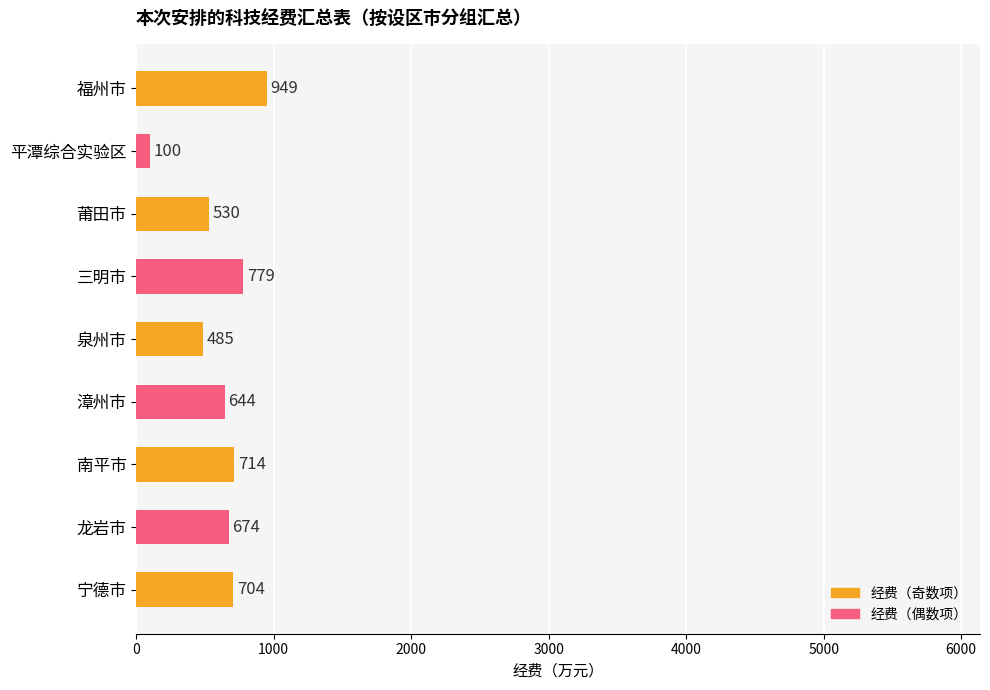

The chart shows a value of 644 at 漳州市. True or false?

True